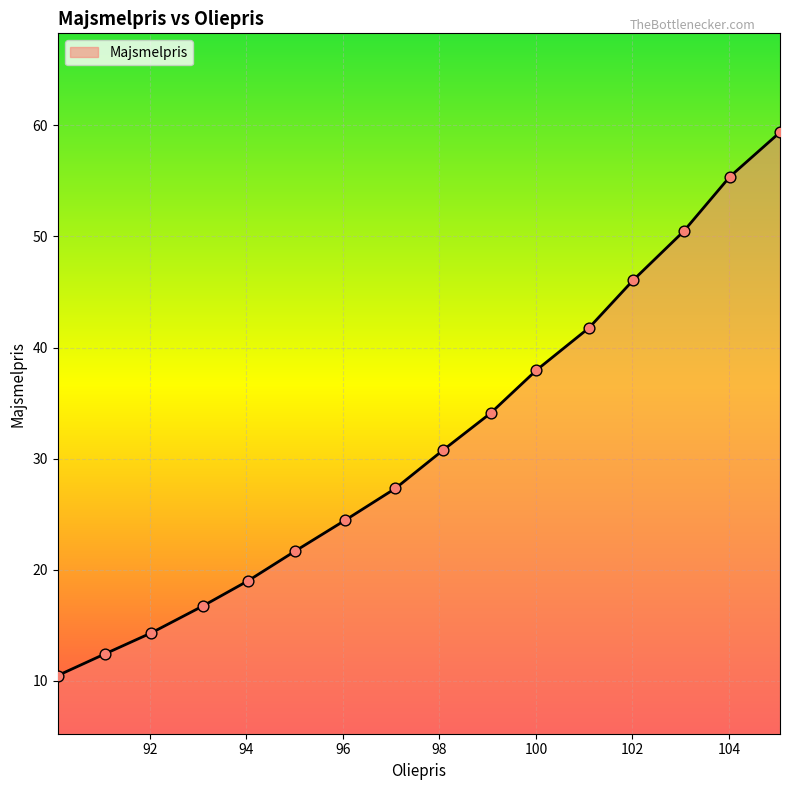

What is the difference between the maximum and minimum values?

48.9